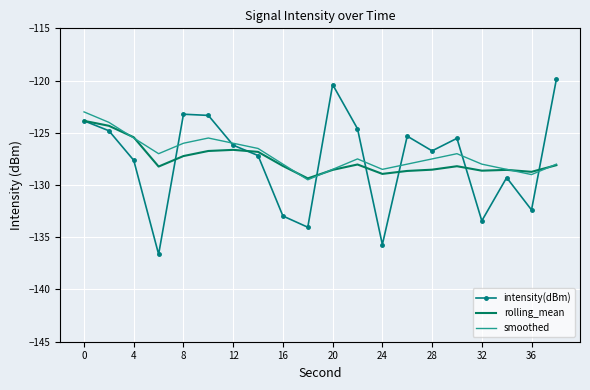

What is the minimum value shown in the chart?

-136.6